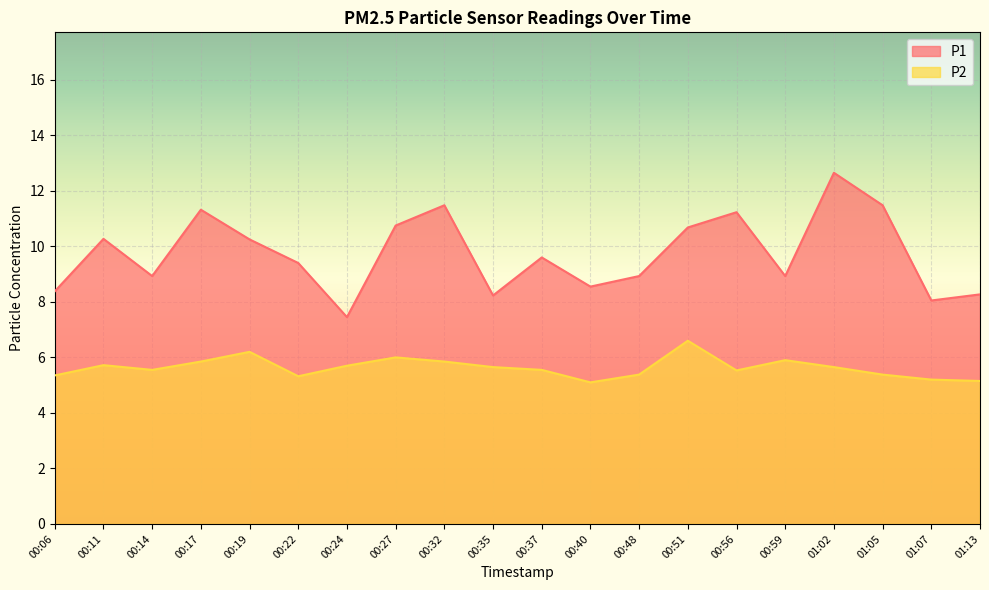

True or false: P2 and P1 intersect in this chart.

False